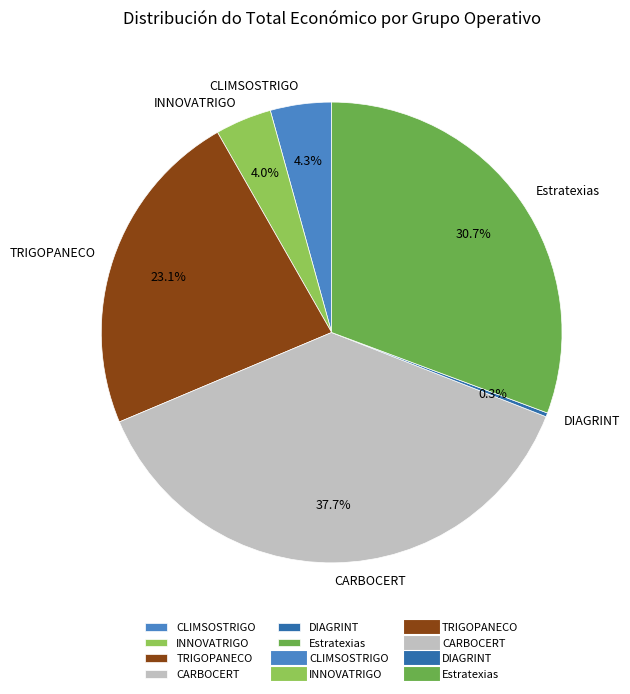

Does any single category account for the majority?

No